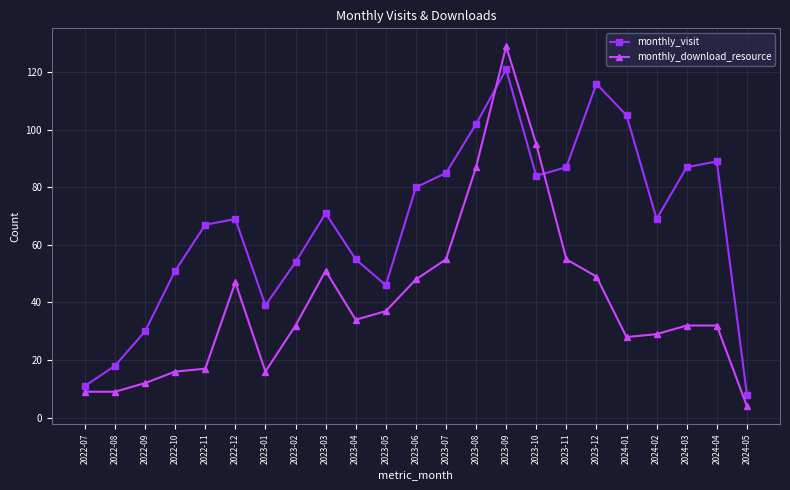

Which label corresponds to the largest value in the chart?

2023-09